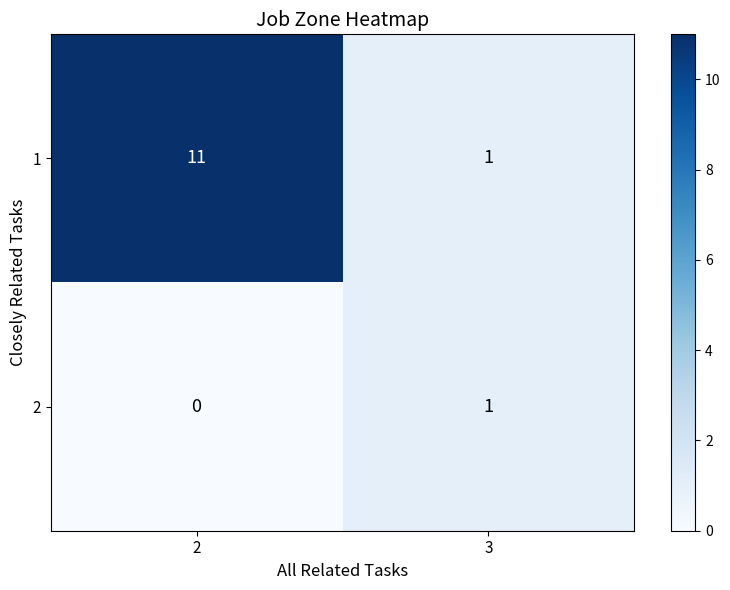

What is the maximum value for 1?

11